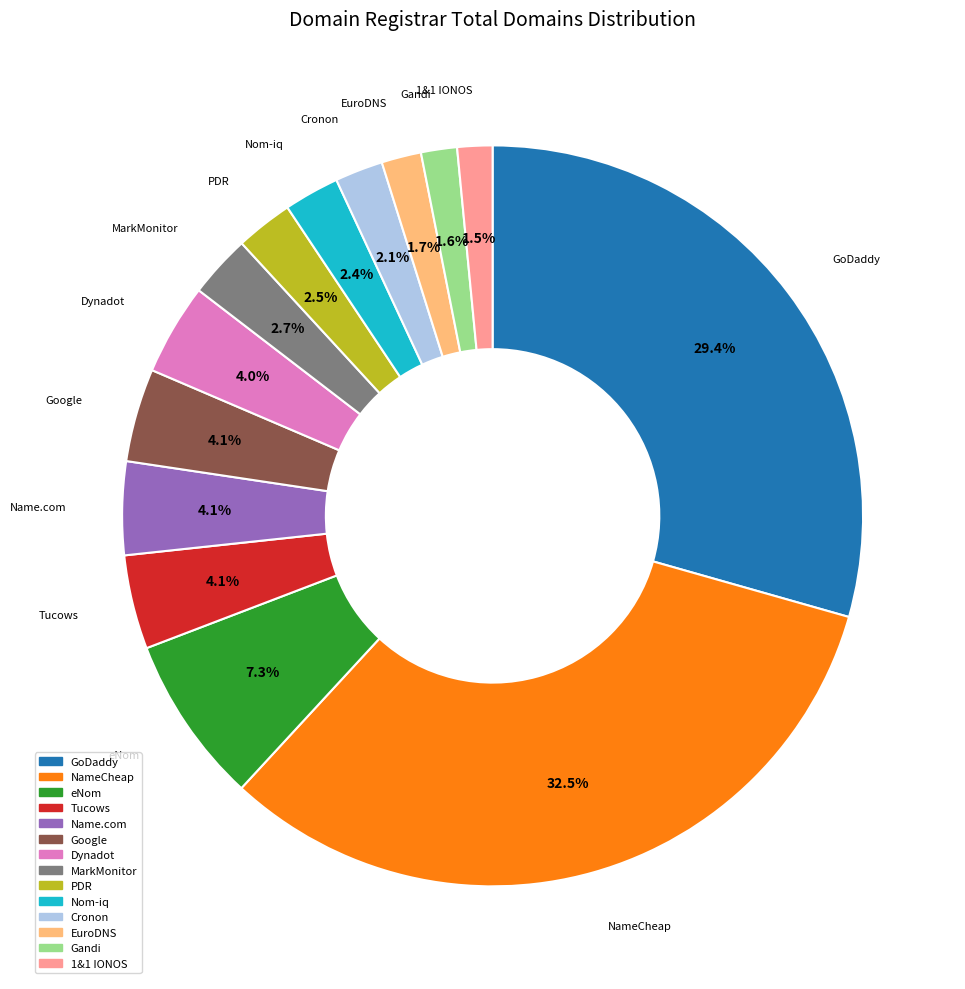

Does any single category account for the majority?

No